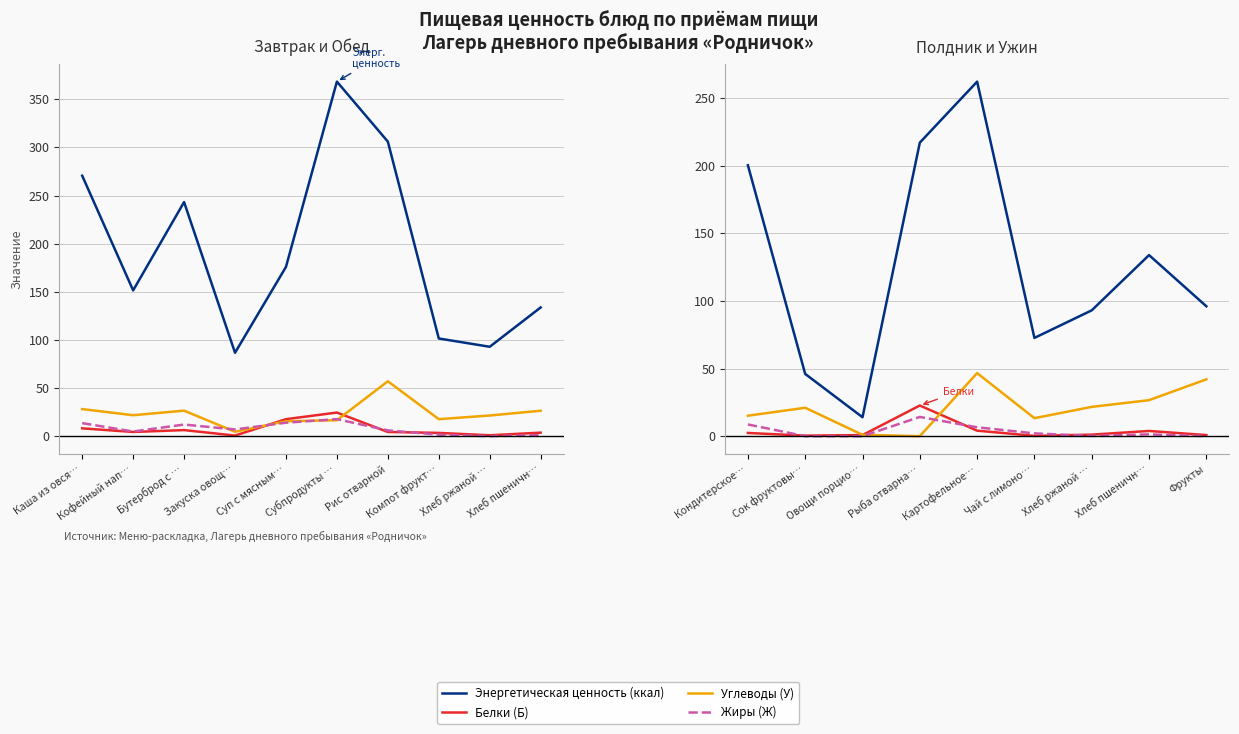

True or false: Энергетическая ценность (ккал) and Углеводы (У) intersect in this chart.

False